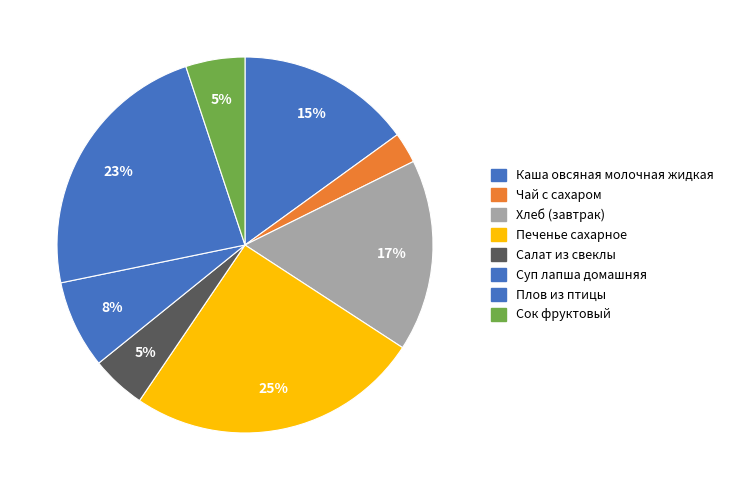

What is the ratio of the value at Чай с сахаром to the value at Каша овсяная молочная жидкая?

0.2